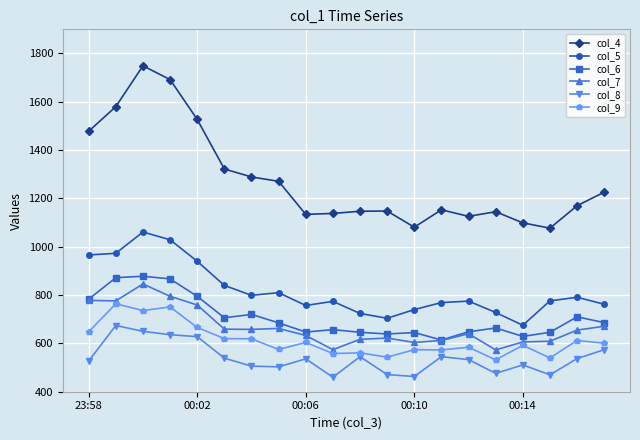

Which series has the widest spread of values?

col_4